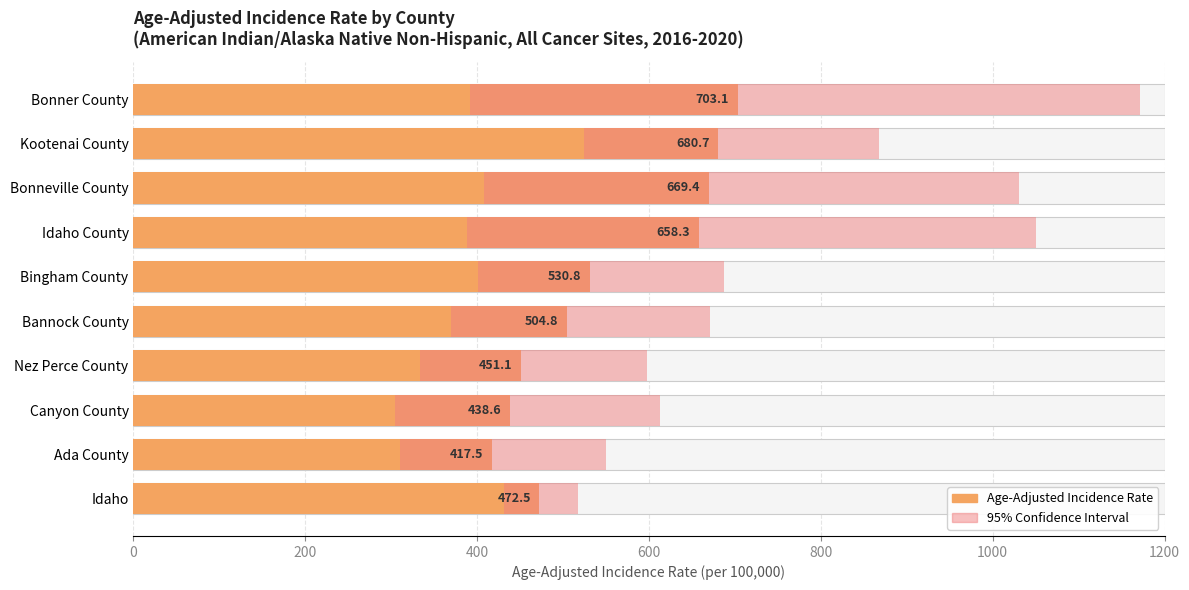

What position from the left is Nez Perce County?

4